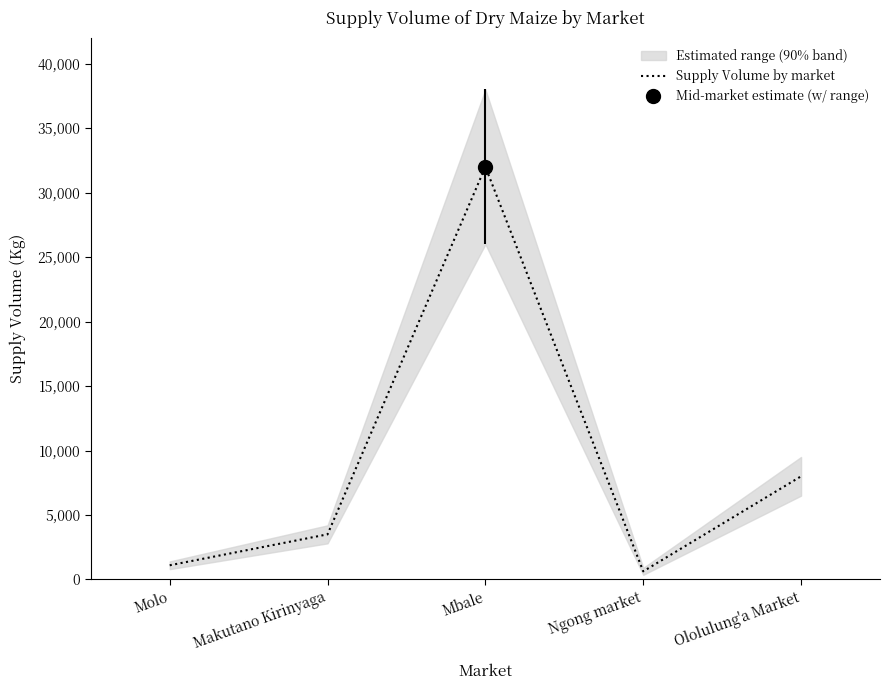

What is the sum of all values?

45230